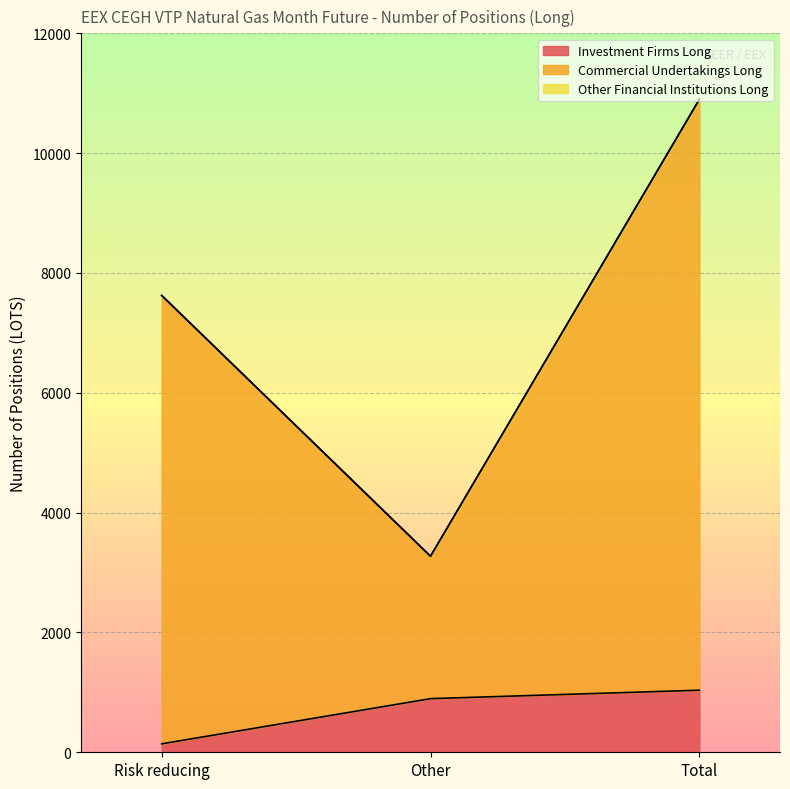

What is the lowest value of the Investment Firms Long series?

141